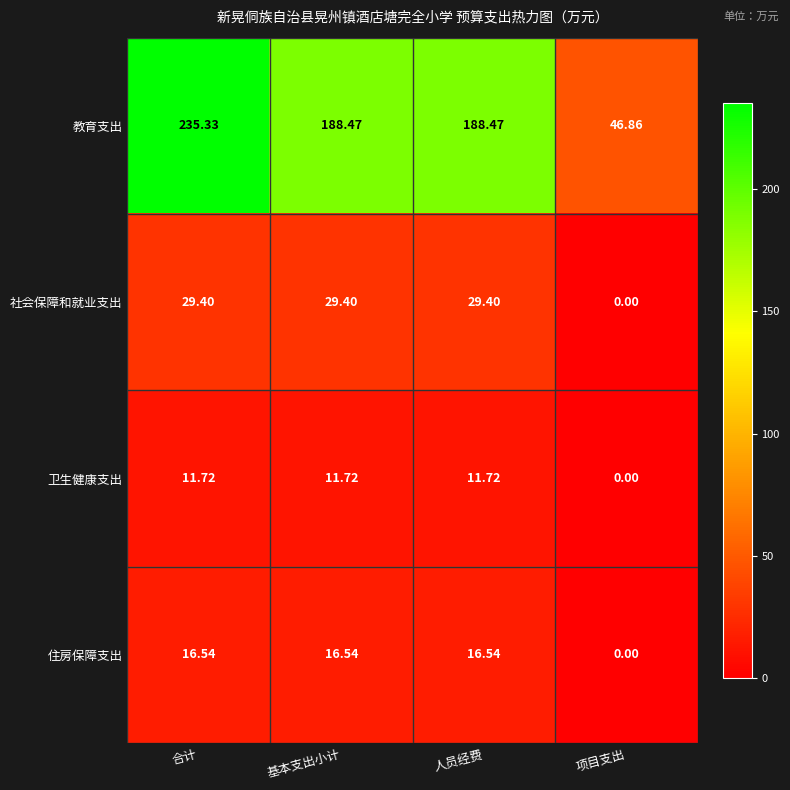

At which category is the sum across all series the highest?

合计